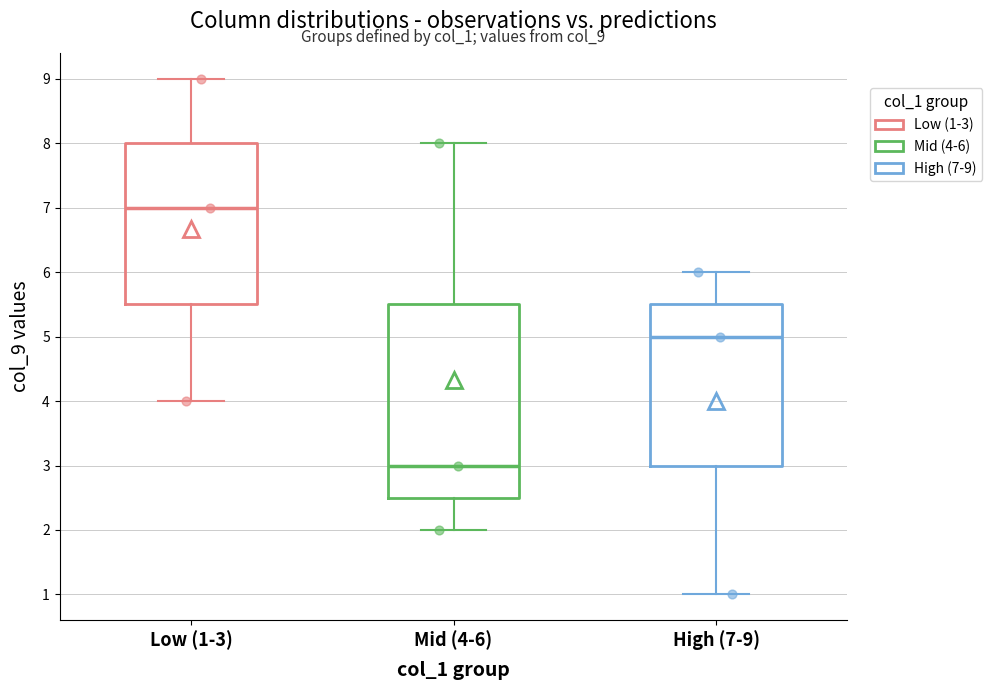

Reading left to right, transcribe this box plot: for each box, give where its median line is, the range the box spans, and where its two whiskers end, as read against the y-axis. The values are not printed on the chart, so give them approximately, as read against the axis.

Low (1-3): median 7.0, box 5.5 to 8.0, whiskers 4.0 to 9.0
Mid (4-6): median 3.0, box 2.5 to 5.5, whiskers 2.0 to 8.0
High (7-9): median 5.0, box 3.0 to 5.5, whiskers 1.0 to 6.0